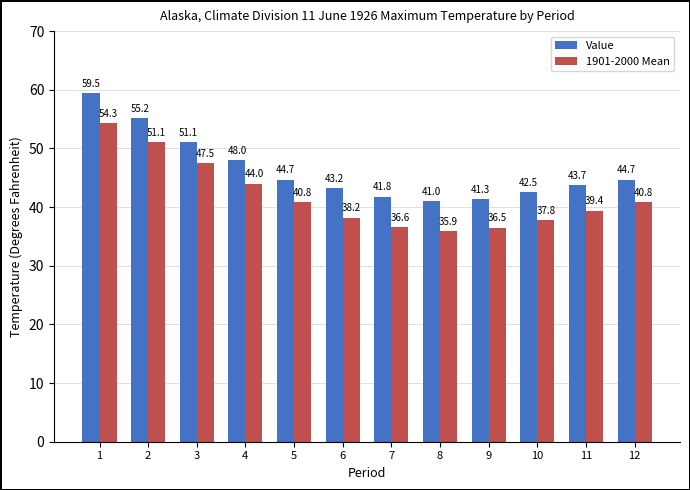

Which series changed the most between 2 and 7?

1901-2000 Mean